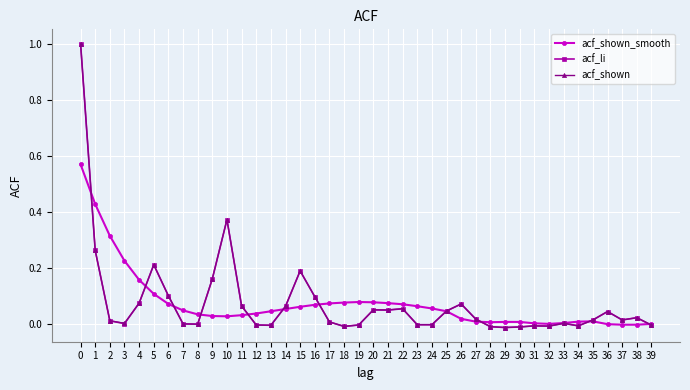

Which series changed the most between 3 and 17?

acf_shown_smooth